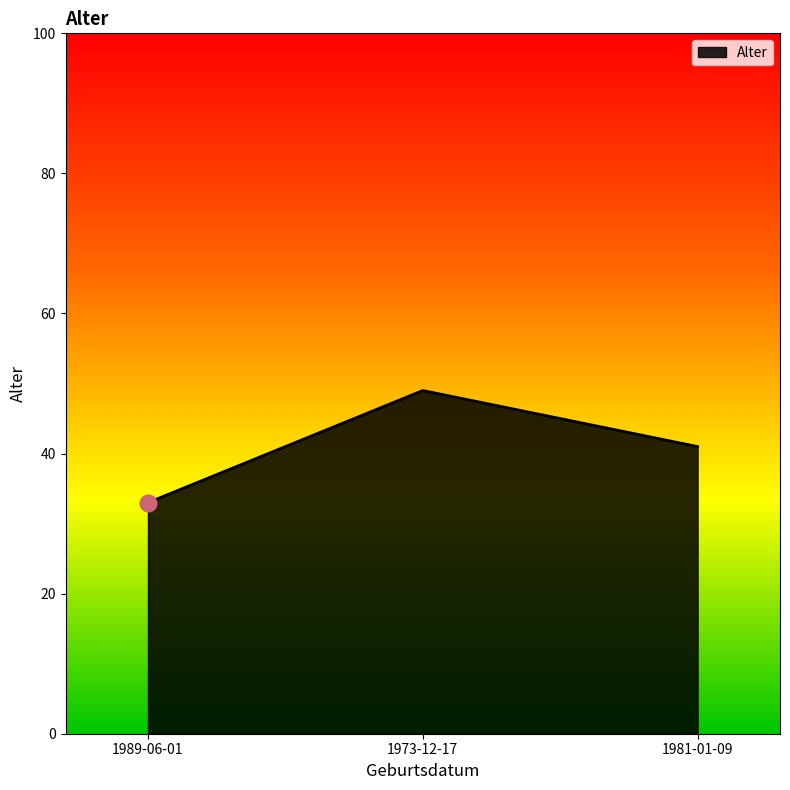

Approximately how many times larger is the value at 1981-01-09 compared to 1973-12-17?

0.8